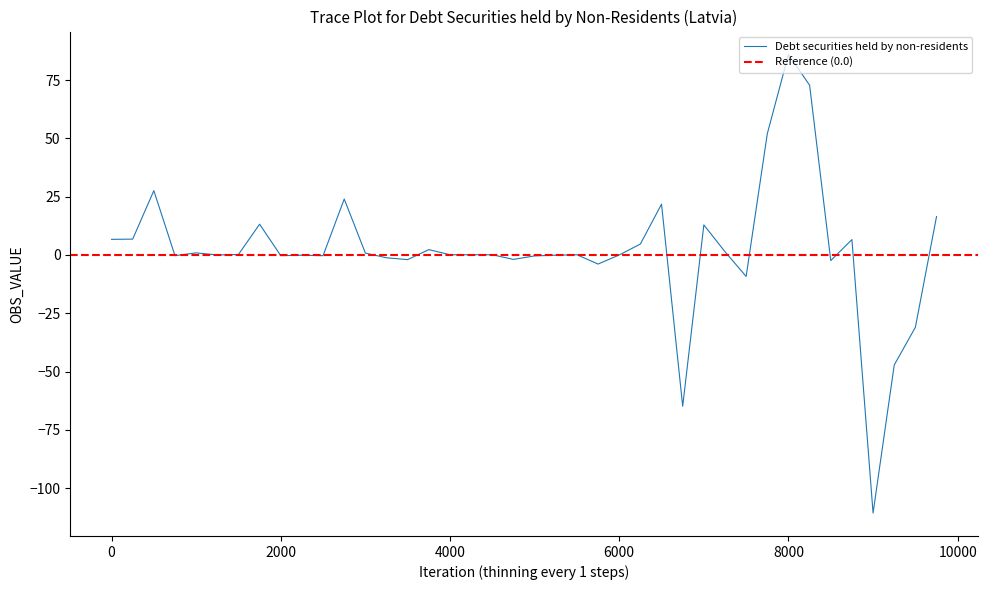

The Debt securities held by non-residents series shows 0.1 at 4000. True or false?

True